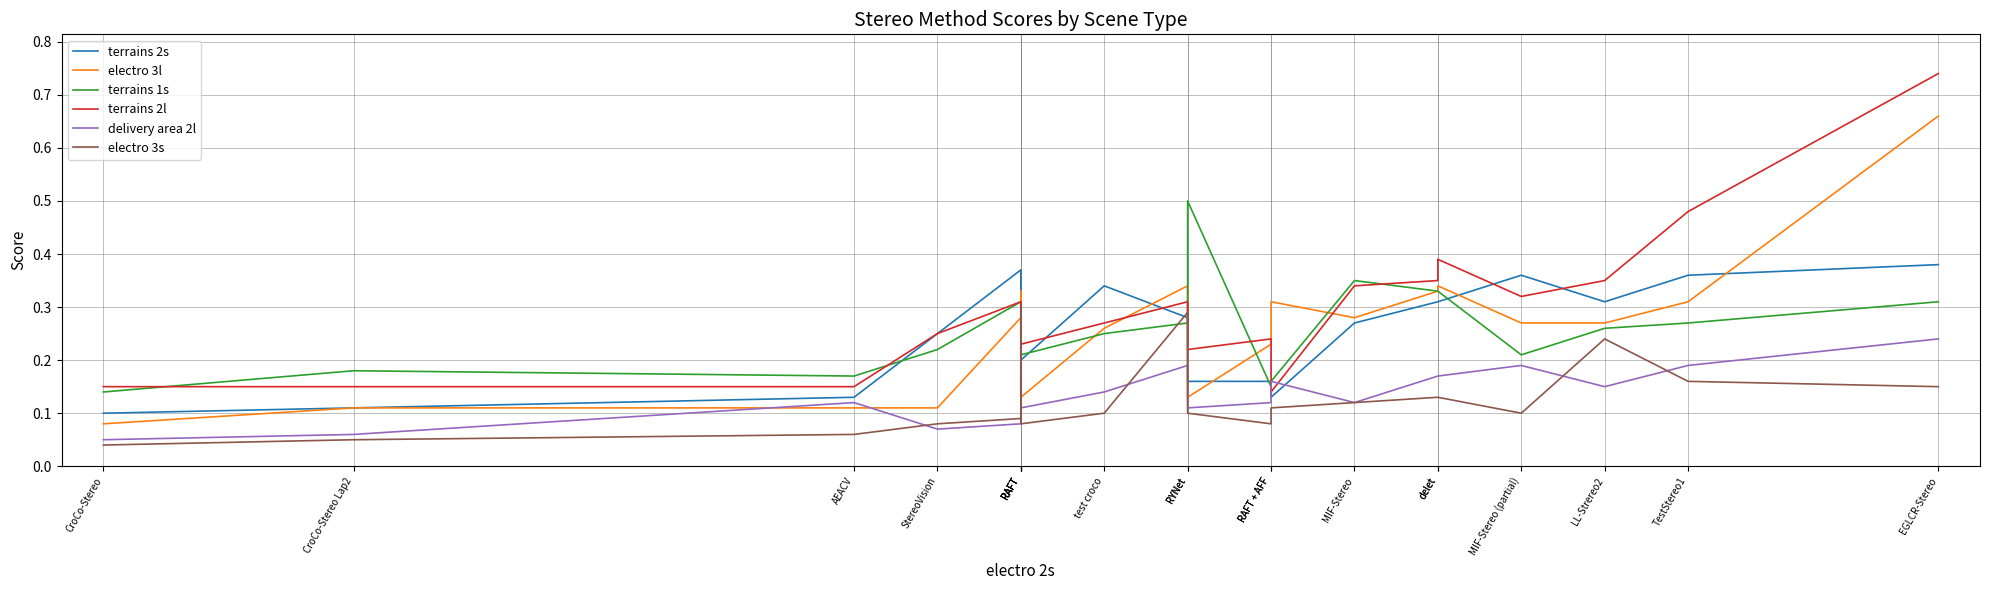

How many lines are shown in the chart?

6